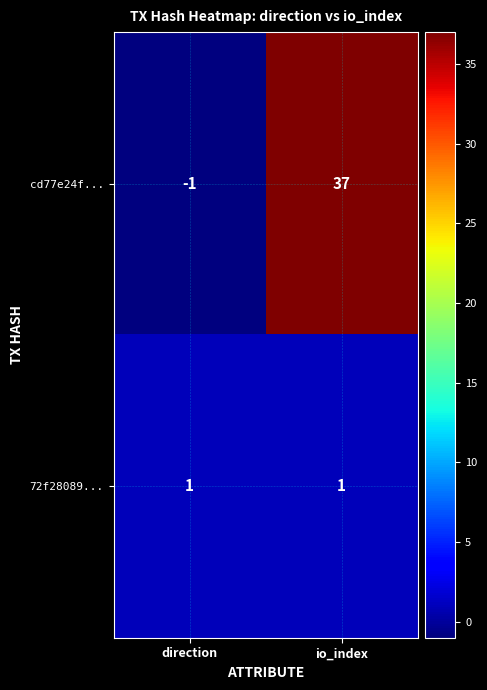

What is the difference between the highest and lowest values at io_index?

36